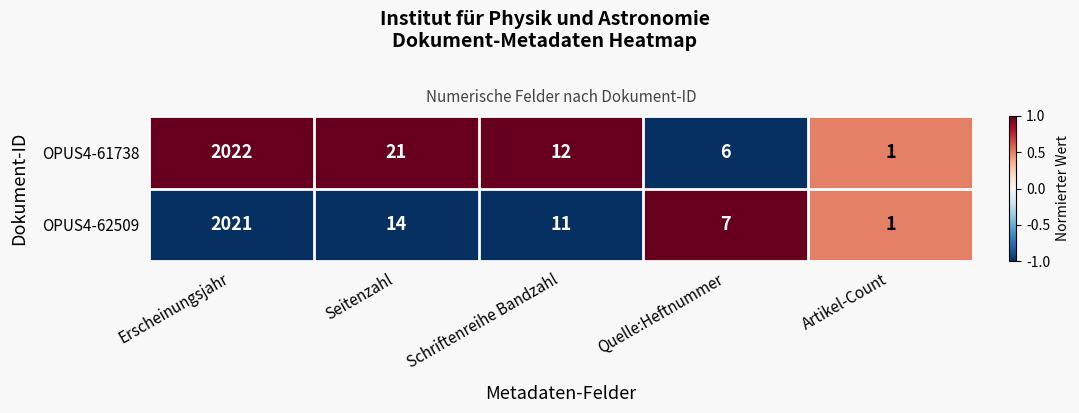

Is it true that OPUS4-61738 equals 10 at Quelle:Heftnummer?

False